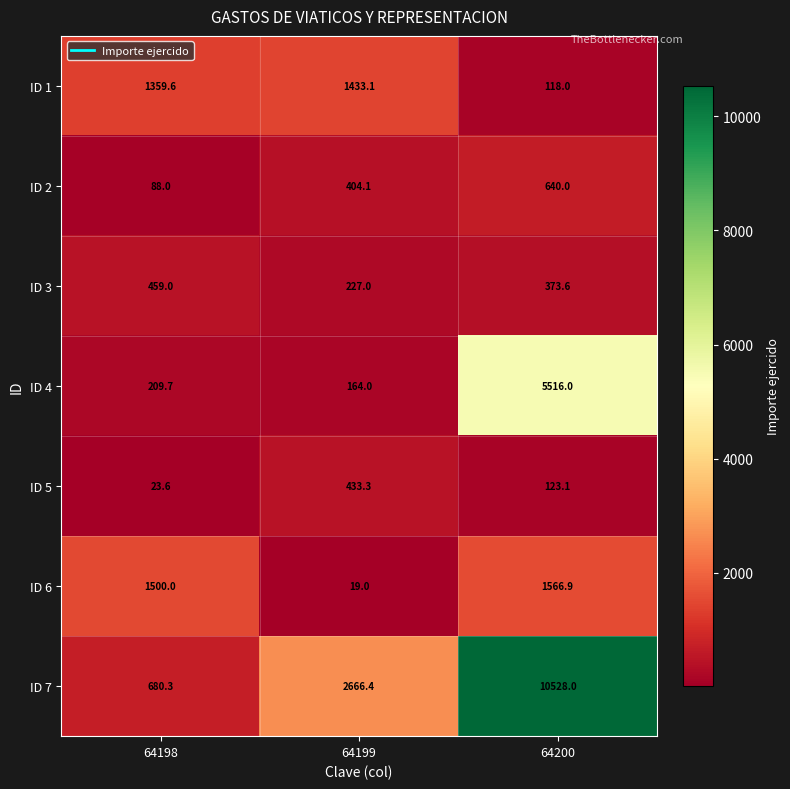

Is it true that ID 5 equals 4.9 at 64198?

False